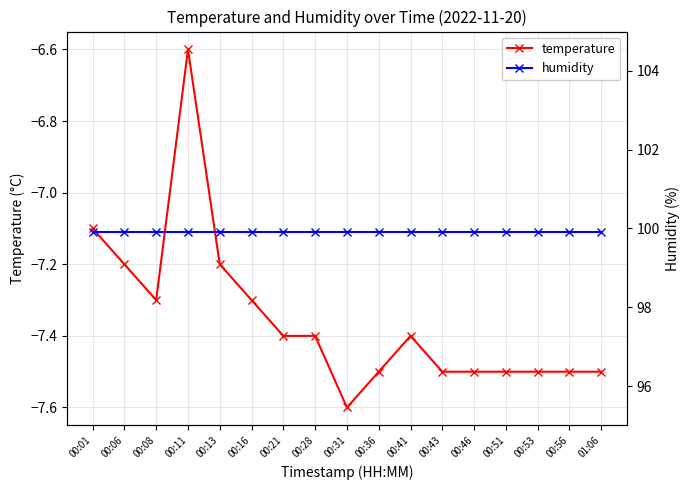

Is this an area chart (filled region under the line)?

No